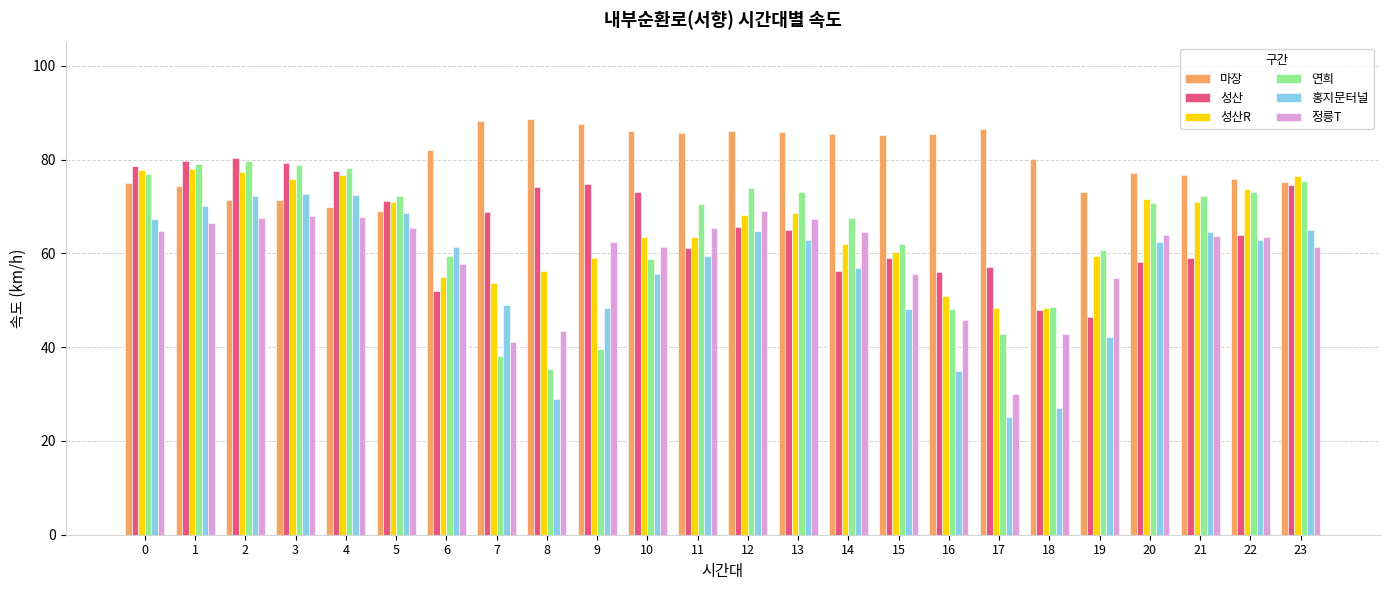

Between 6 and 22, which series saw the biggest shift?

성산R